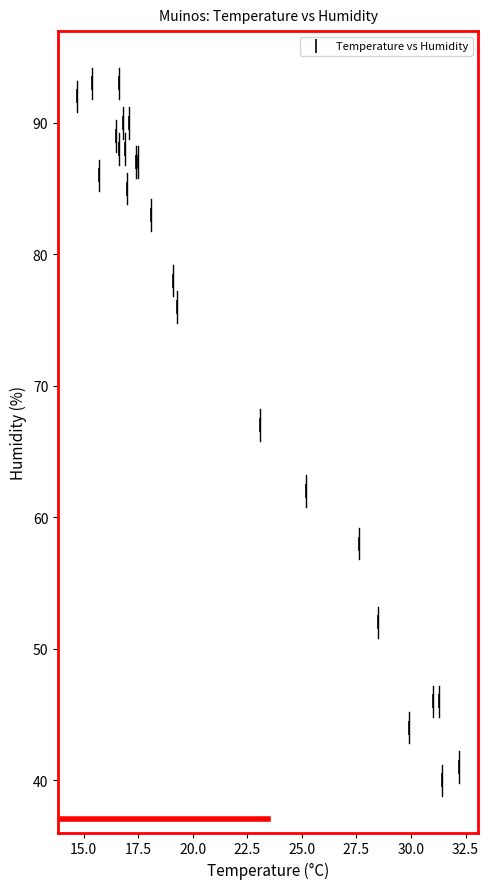

What Y value in the scatter plot is closest to 66?

67